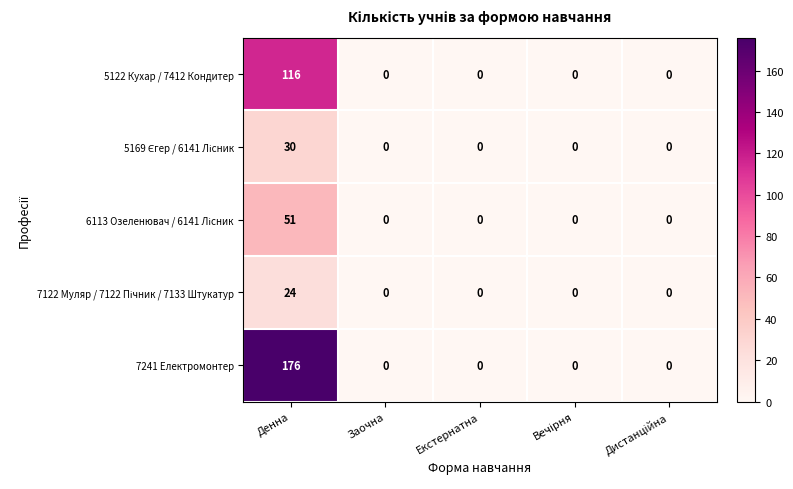

The value of 7241 Електромонтер at Денна is 96. True or false?

False